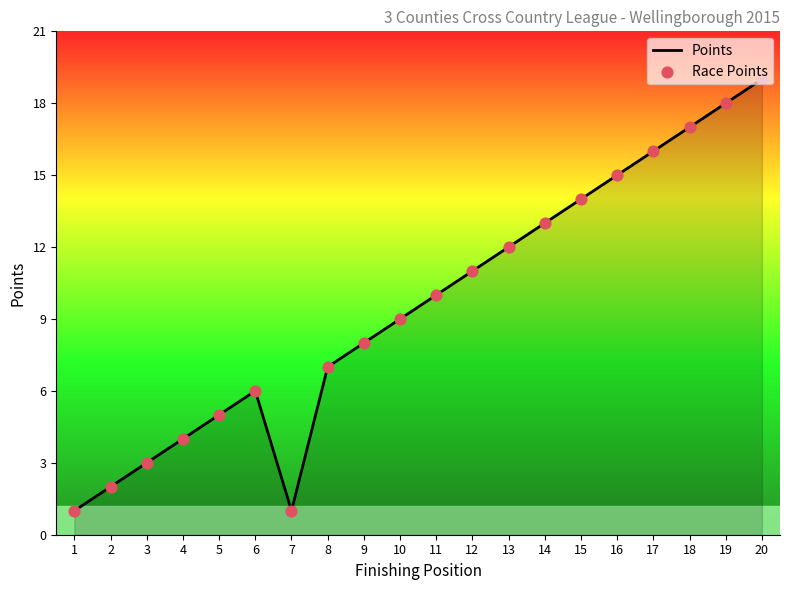

At which category is the sum across all series the highest?

20